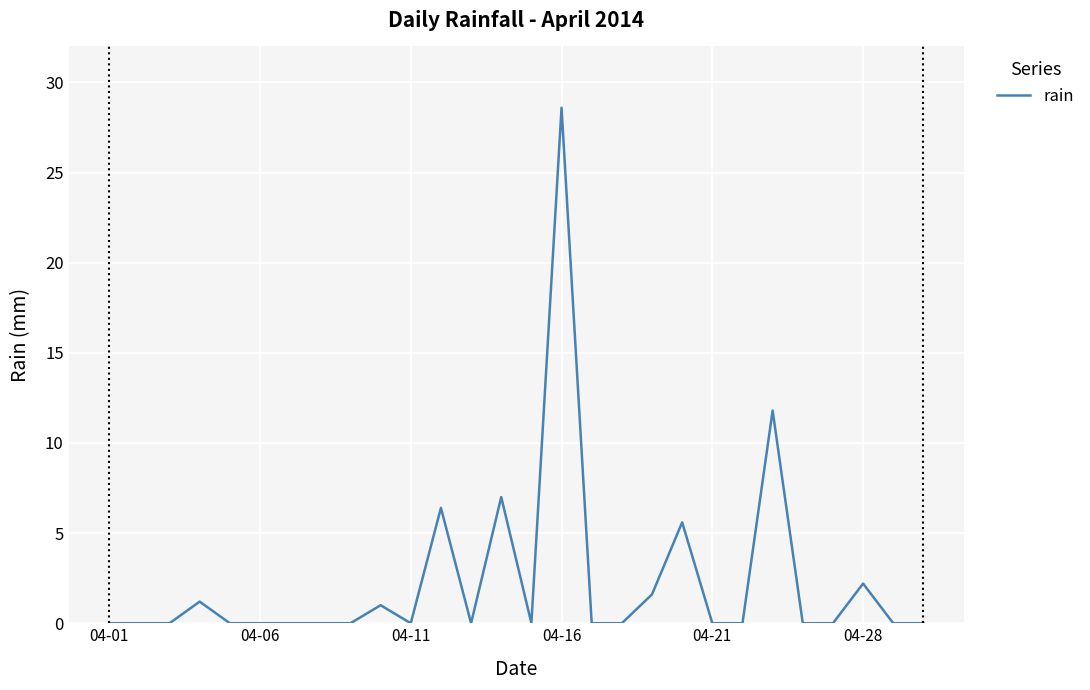

What is the greatest value displayed?

28.6